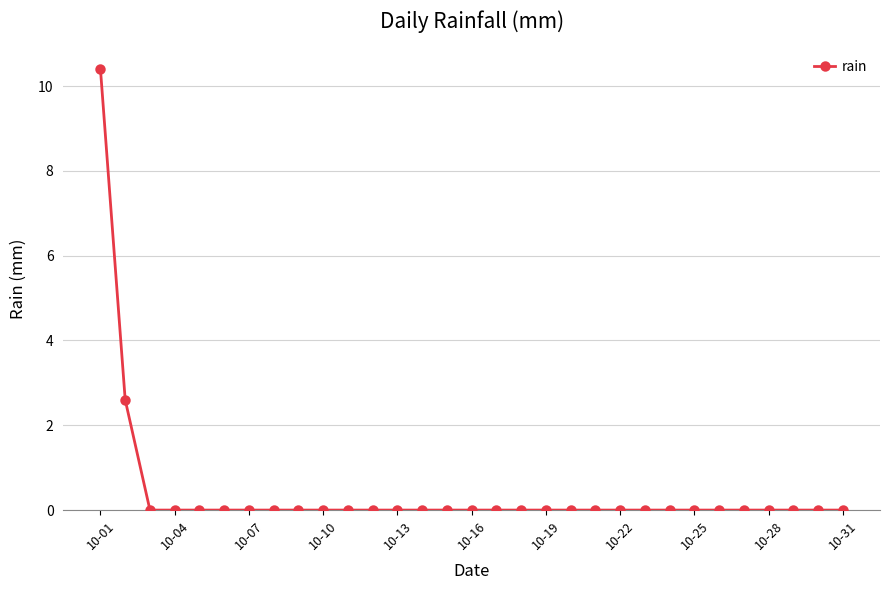

Reading left to right, what are all the values shown in this chart?

10.4	2.6	0.0	0.0	0.0	0.0	0.0	0.0	0.0	0.0	0.0	0.0	0.0	0.0	0.0	0.0	0.0	0.0	0.0	0.0	0.0	0.0	0.0	0.0	0.0	0.0	0.0	0.0	0.0	0.0	0.0